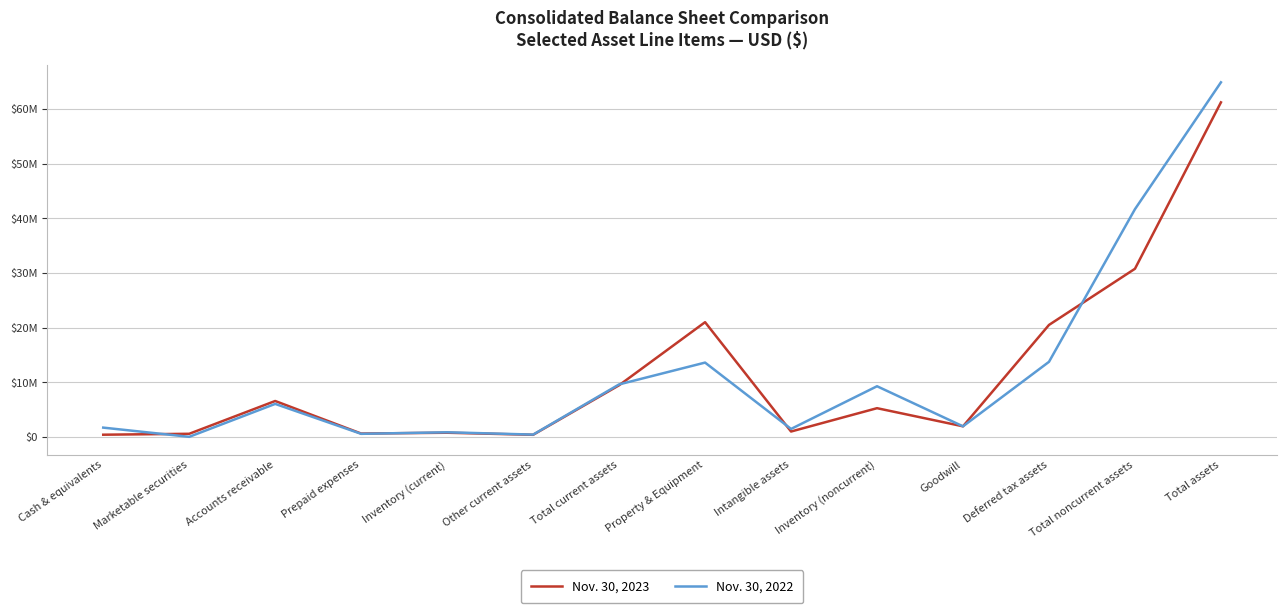

Is this an area chart (filled region under the line)?

No